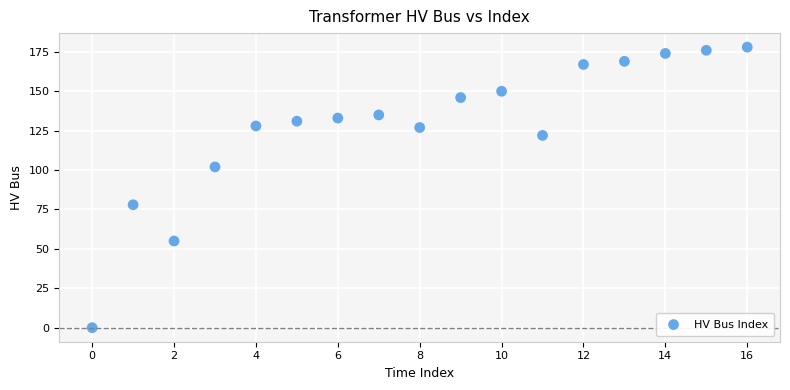

What is the range of Y values (max minus min)?

178